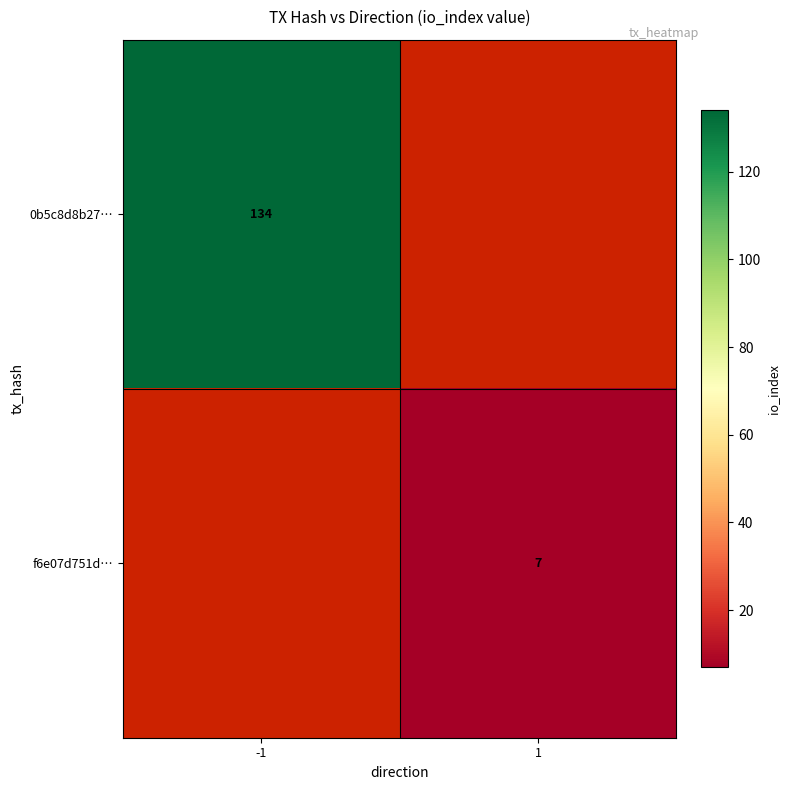

The f6e07d751d… series shows 11 at 1. True or false?

False